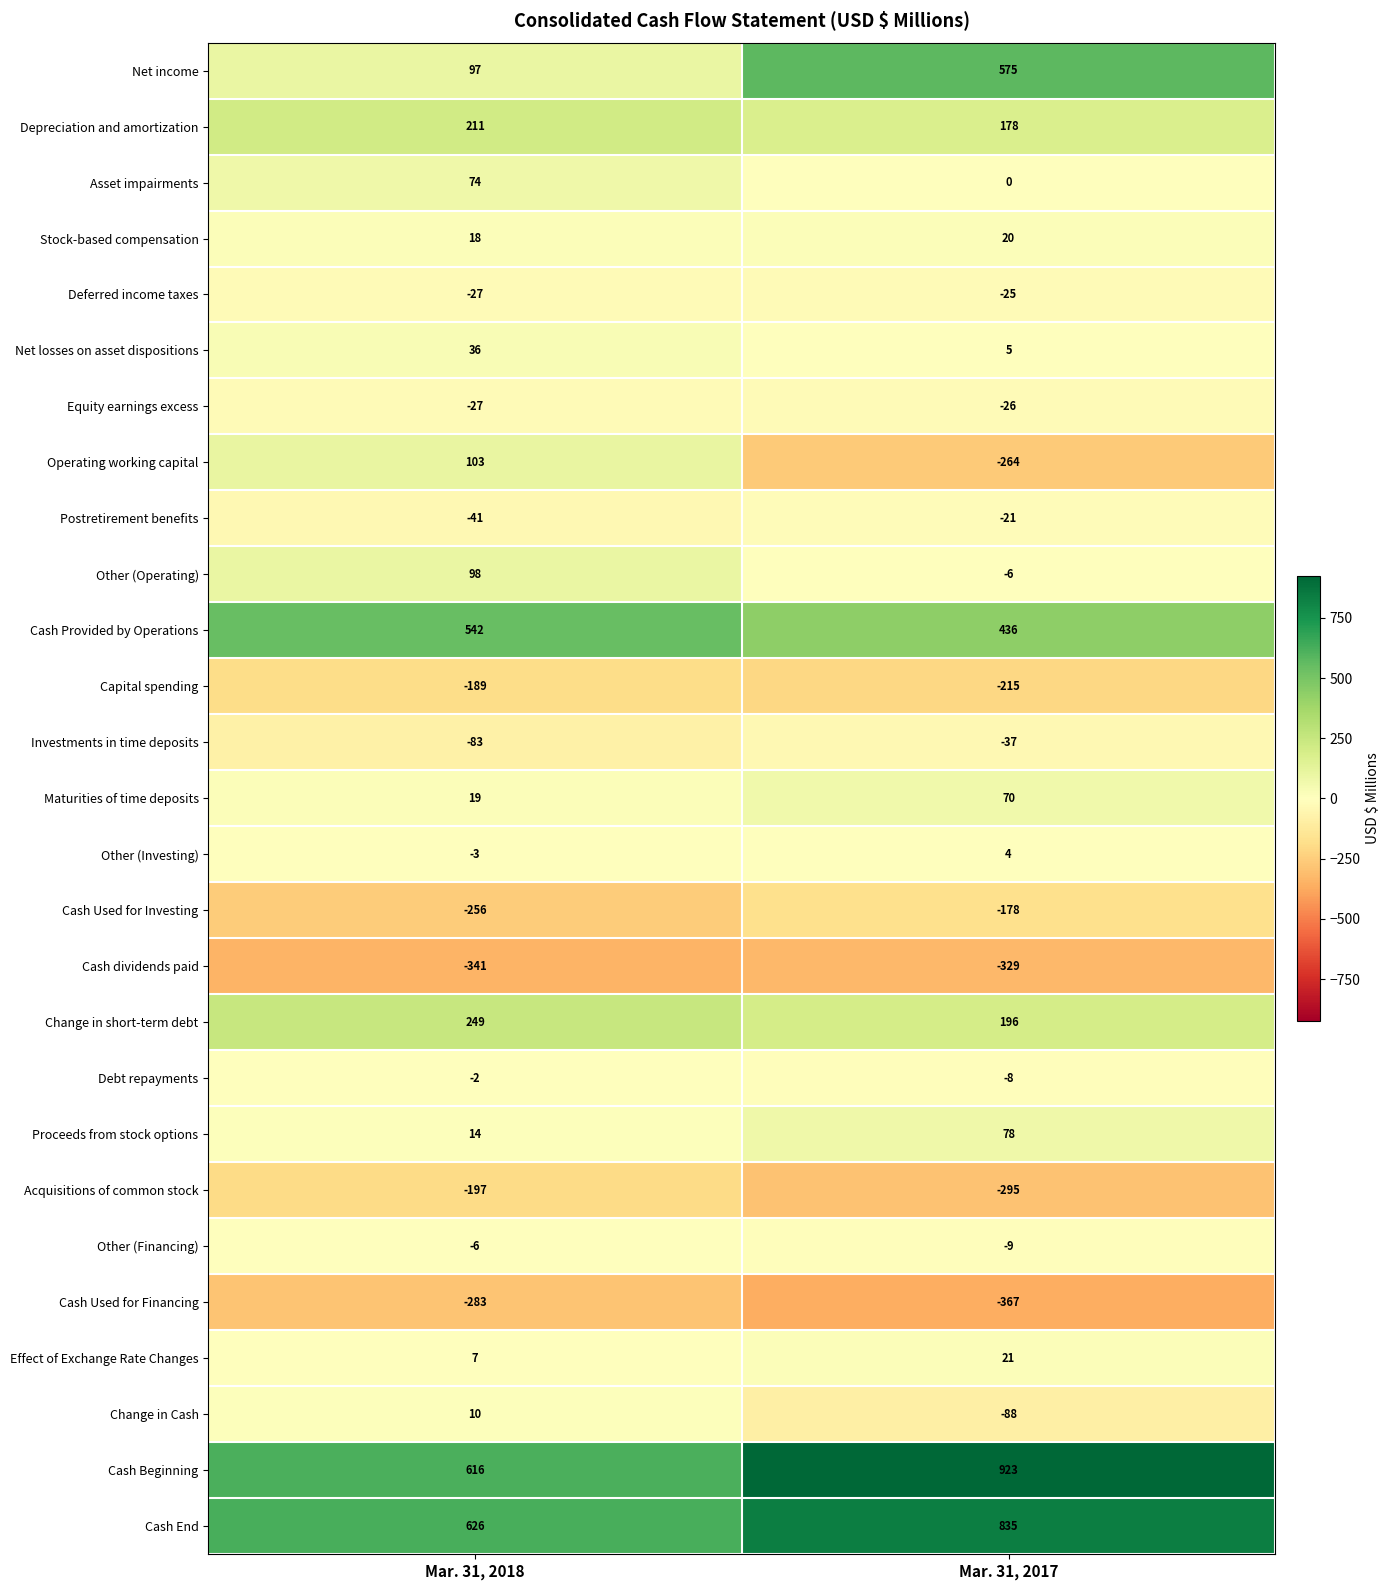

Which series changed the most between Mar. 31, 2018 and Mar. 31, 2017?

Net income